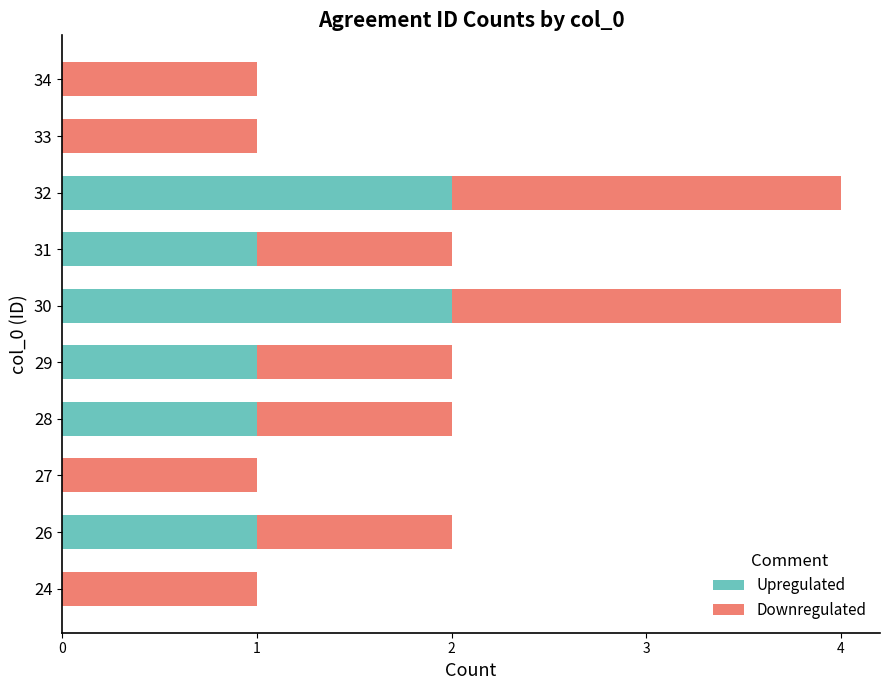

How many series are shown in this chart?

2